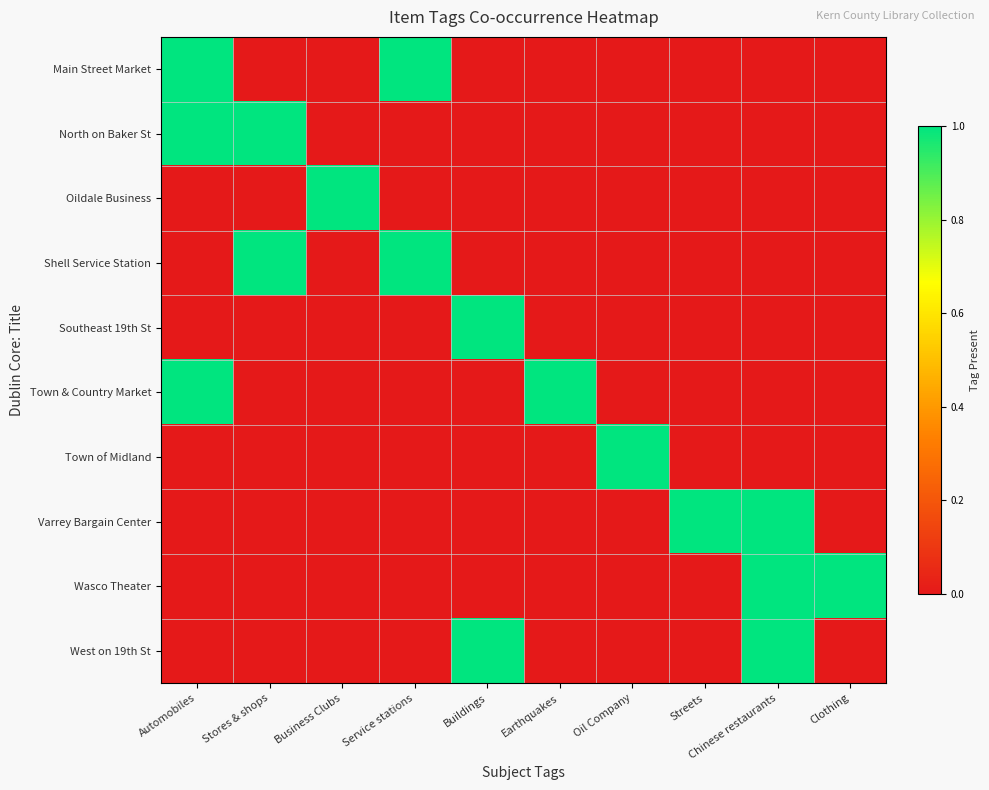

What is the total value across all series at Streets?

1